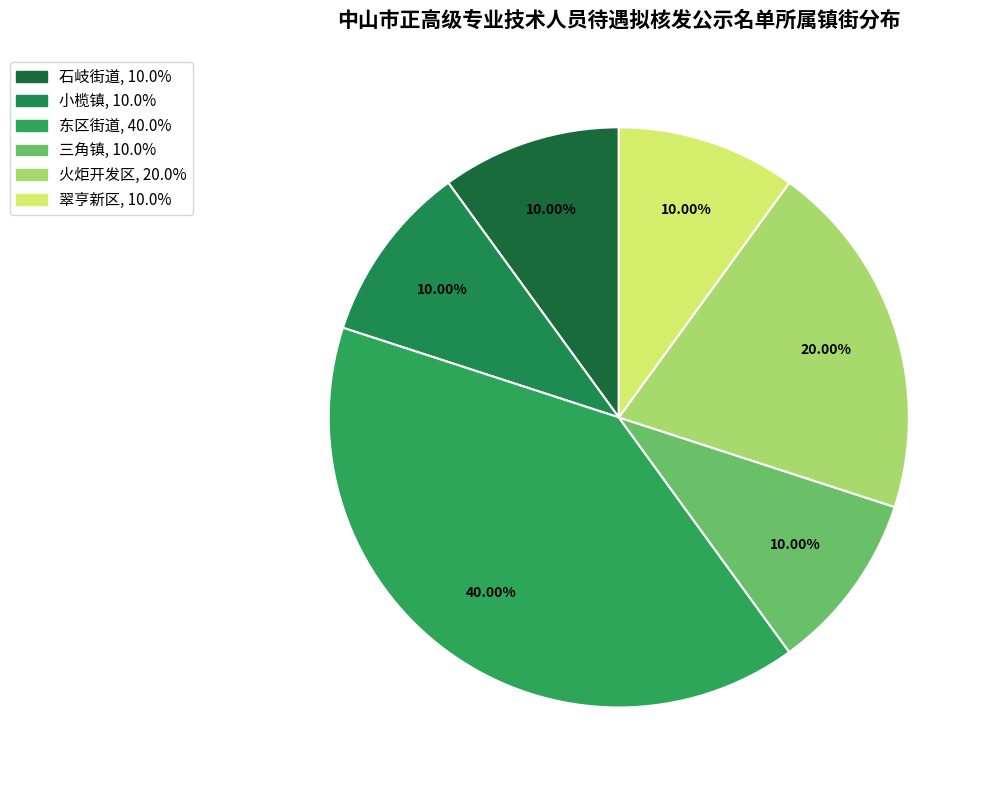

To the nearest percent, what is the difference between the 东区街道 and 石岐街道 slice percentages?

30%